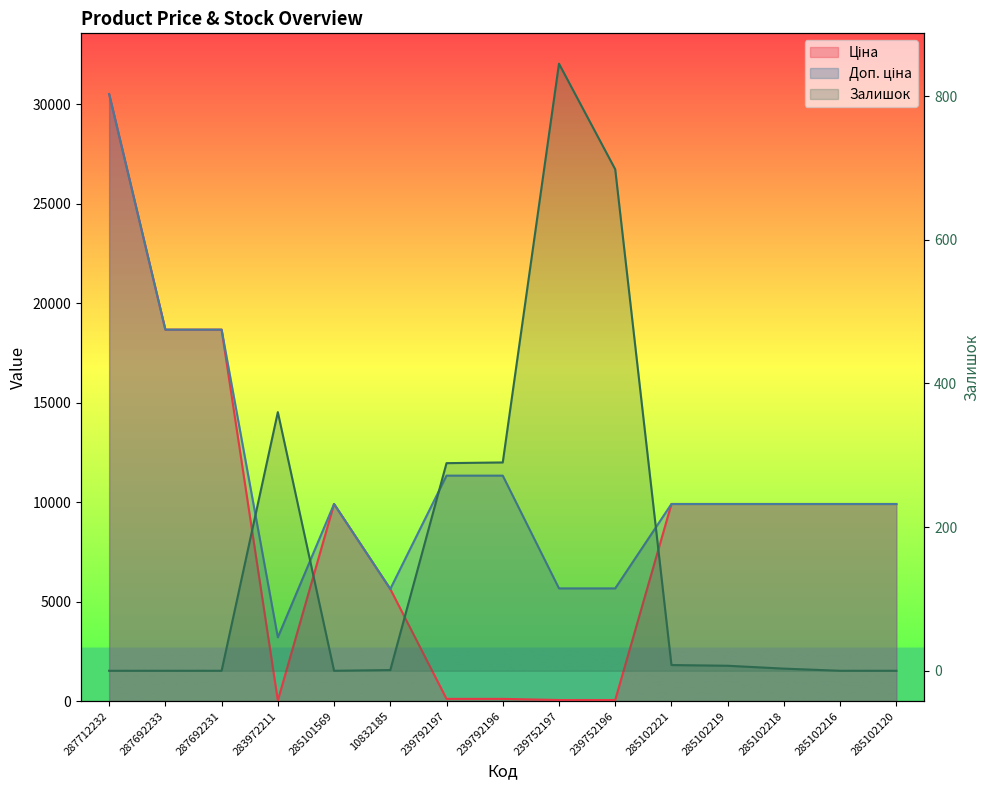

Which category has the highest value in the Доп. ціна series?

287712232